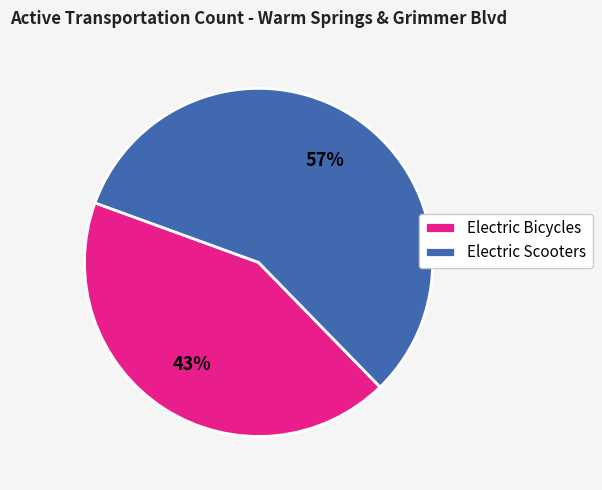

Do Electric Bicycles and Electric Scooters together represent more than half of the pie?

Yes